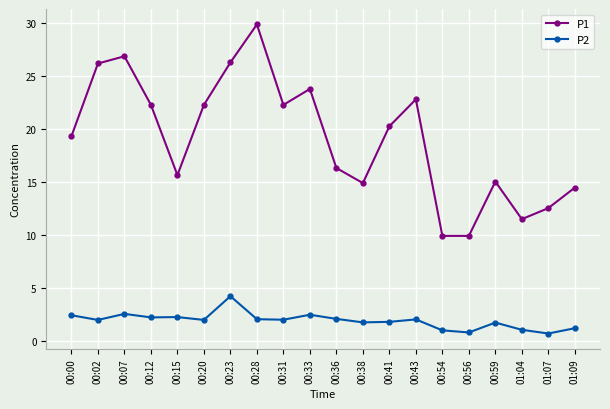

Which category has the highest value in the P2 series?

00:23